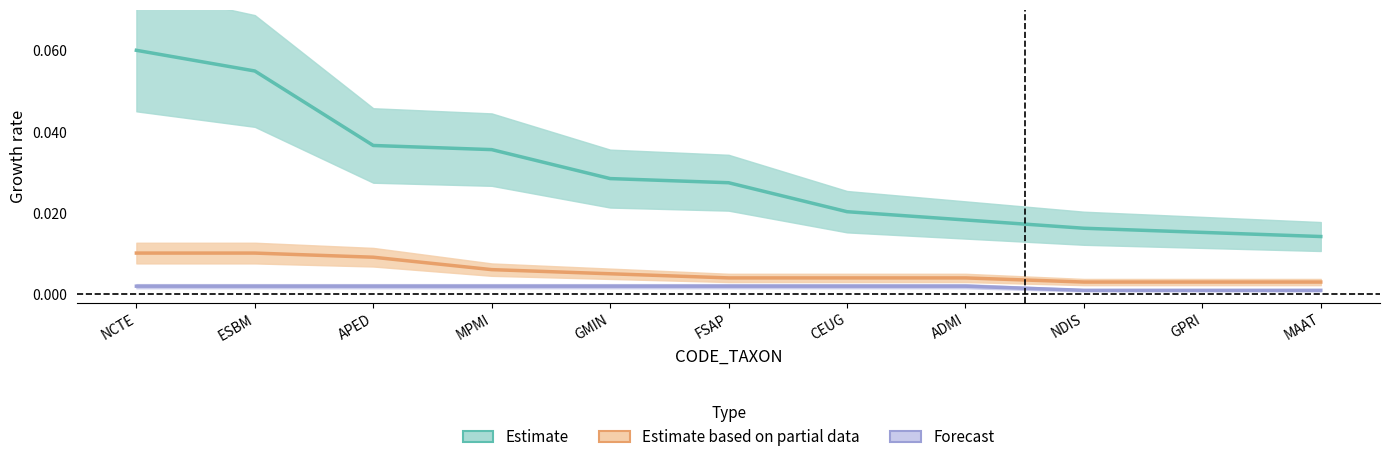

How many data points does each series have?

11